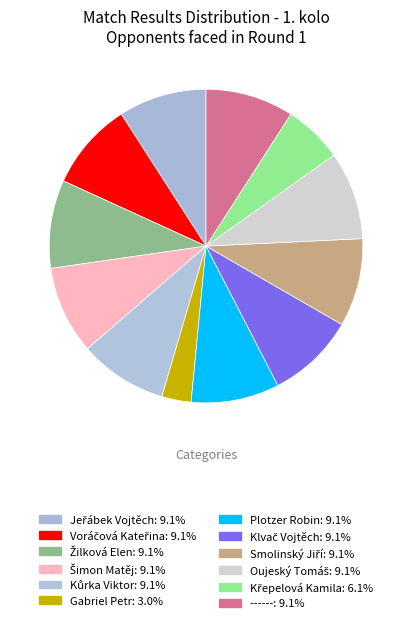

The Žilková Elen slice represents 3% of the pie. True or false?

False